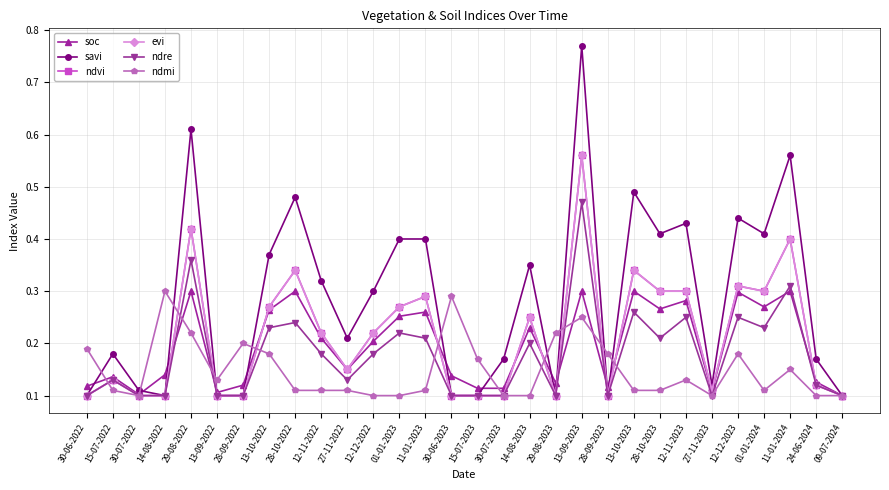

Which series changed the most between 15-07-2023 and 27-11-2023?

ndmi